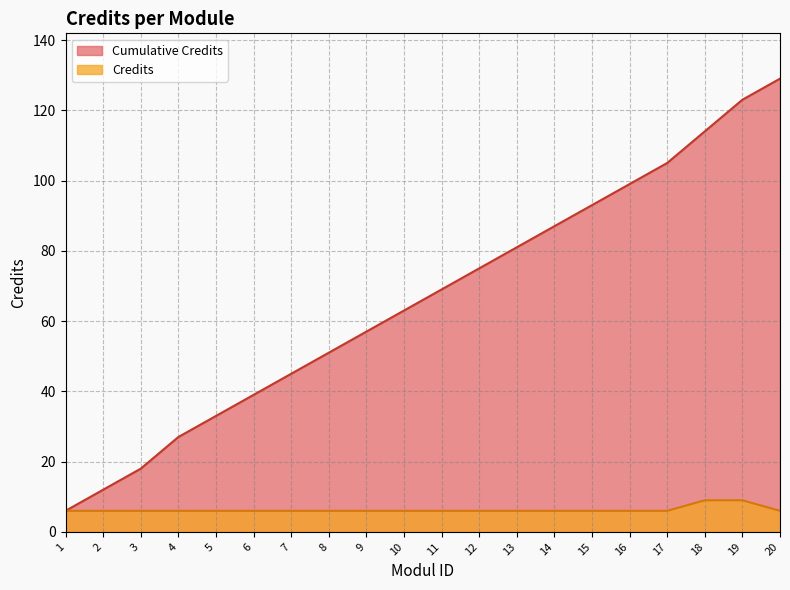

What are all the series names shown in the legend?

Cumulative Credits, Credits